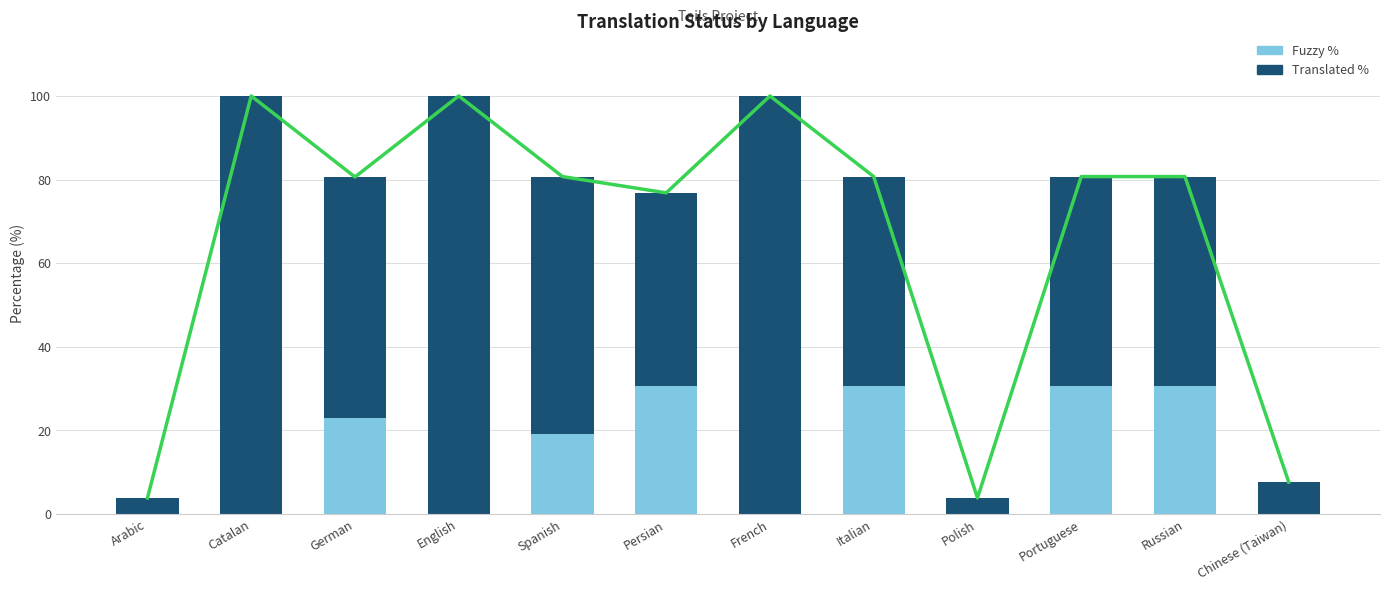

Rank the series by their average value, from lowest to highest.

Fuzzy %, Translated %